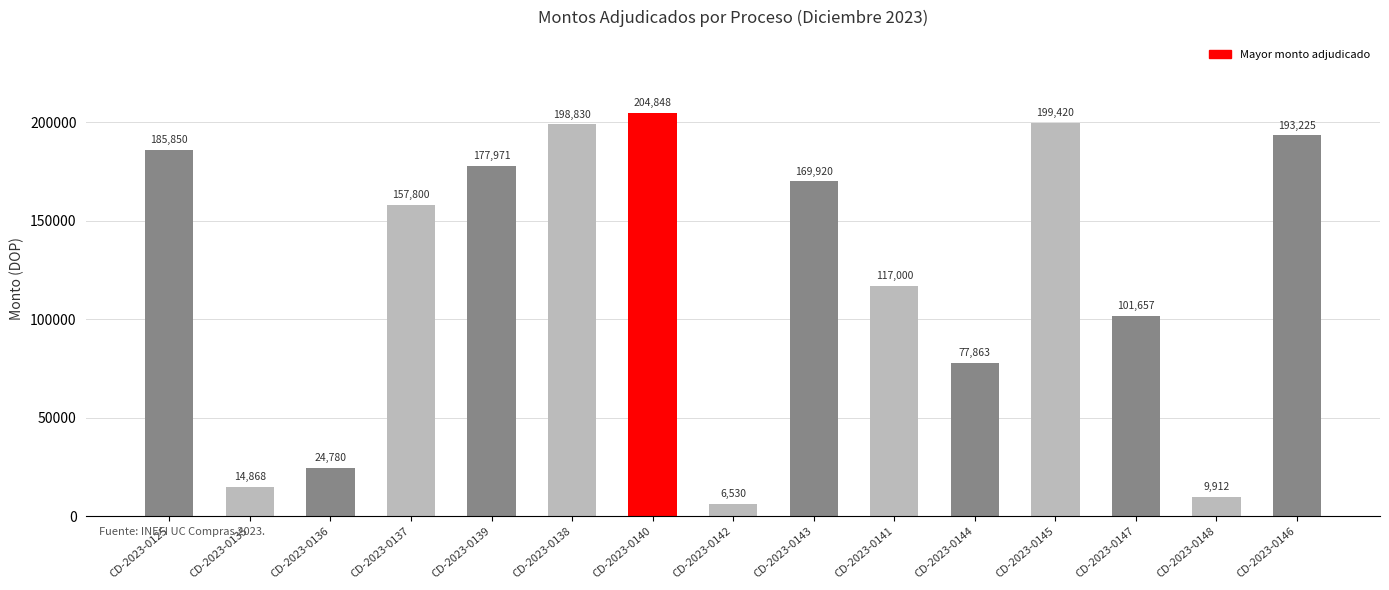

At which label is the value closest to 105688?

CD-2023-0147